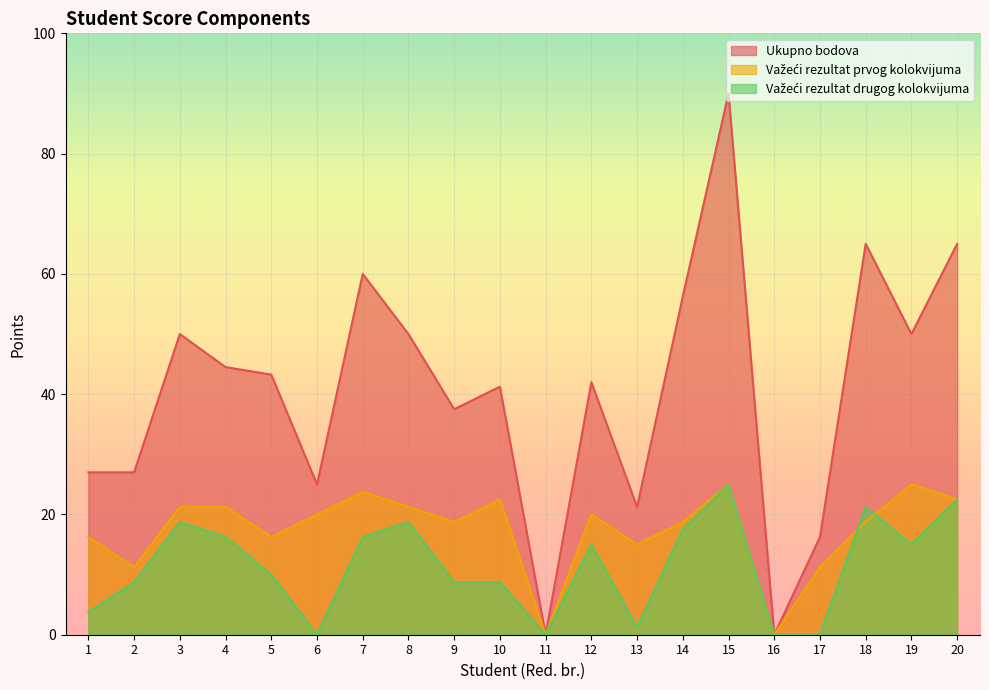

Where does the Ukupno bodova series first go above 43?

3